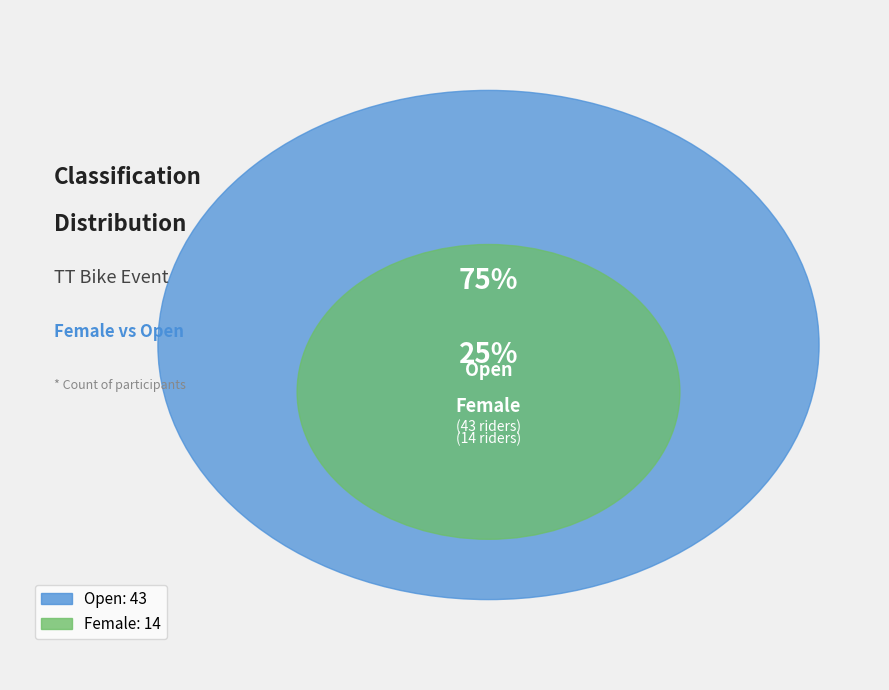

To the nearest percent, what is the difference between the largest and smallest slice percentages?

51%